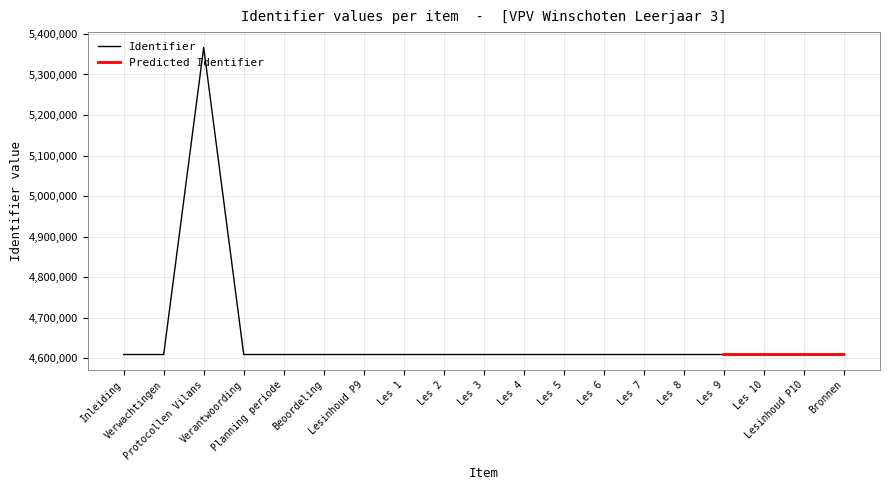

What position from the left is Planning periode?

5